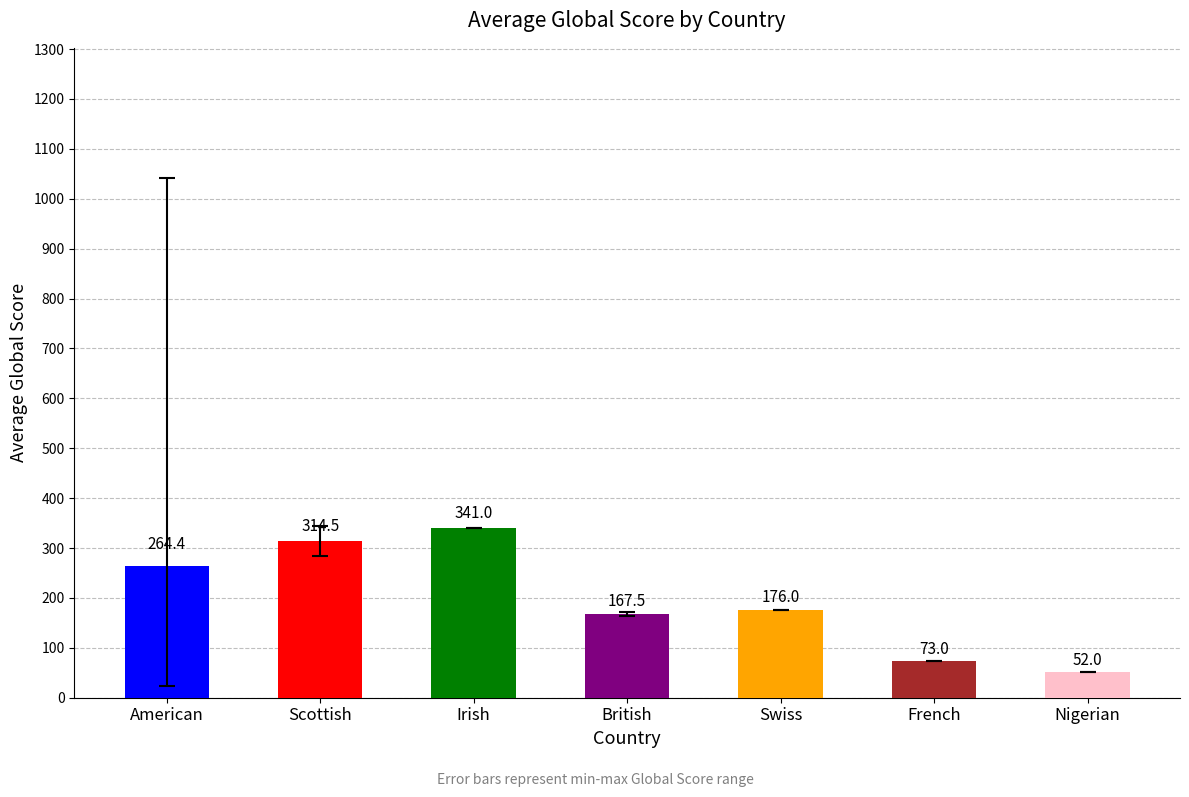

How many data points does each series have?

7